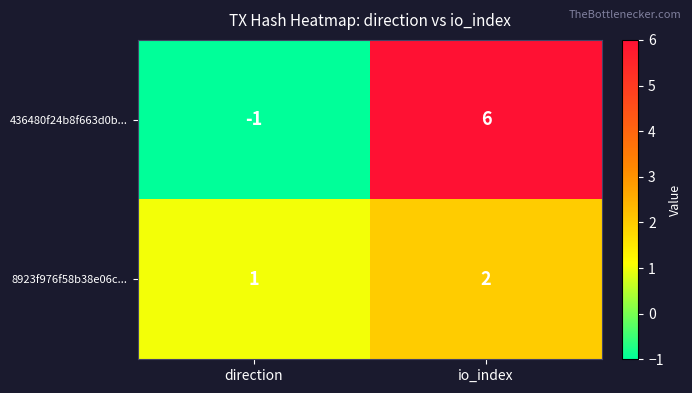

How many series are shown in this chart?

2